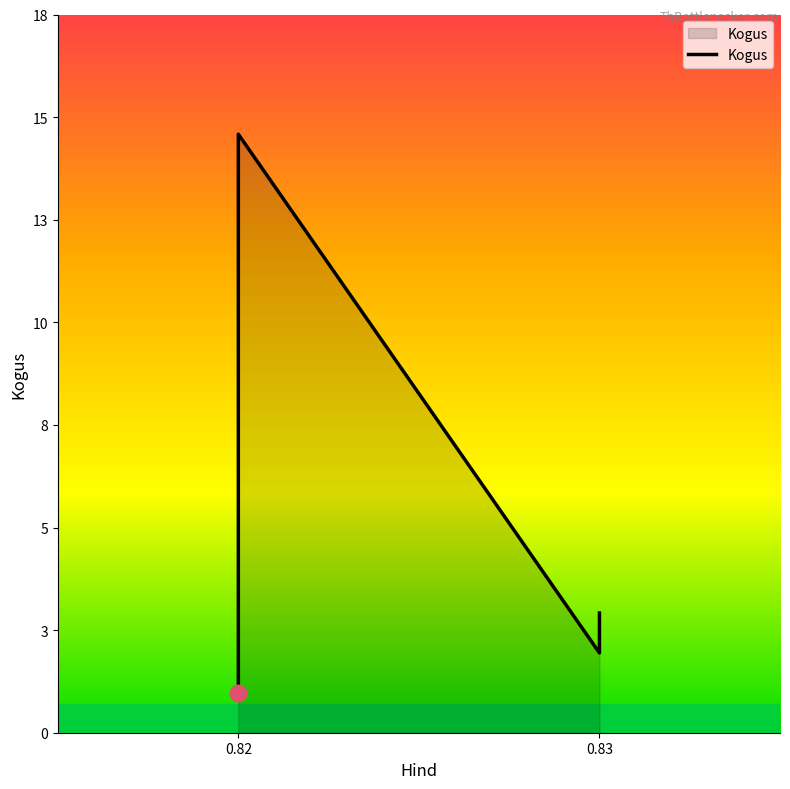

What is the minimum value shown in the chart?

1